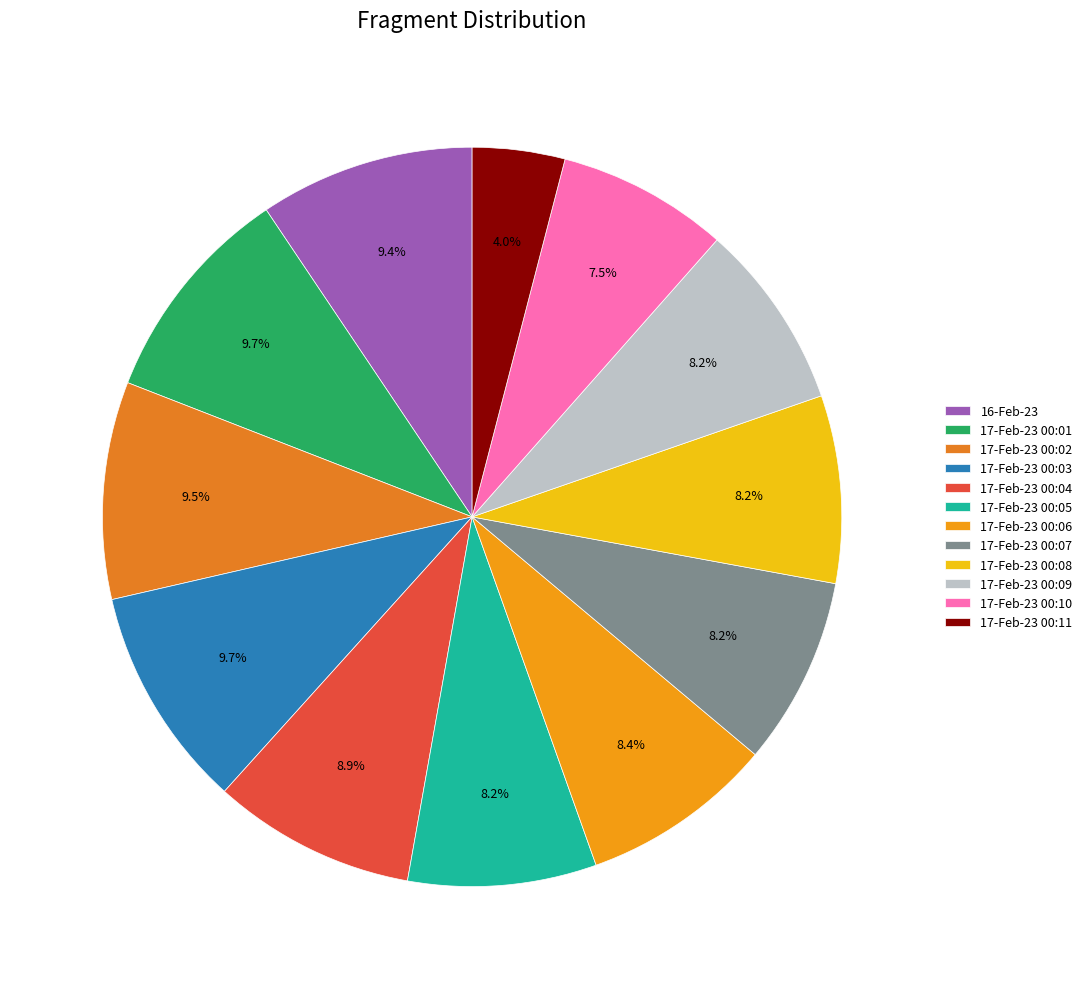

Which category has the biggest portion of the pie?

17-Feb-23 00:03